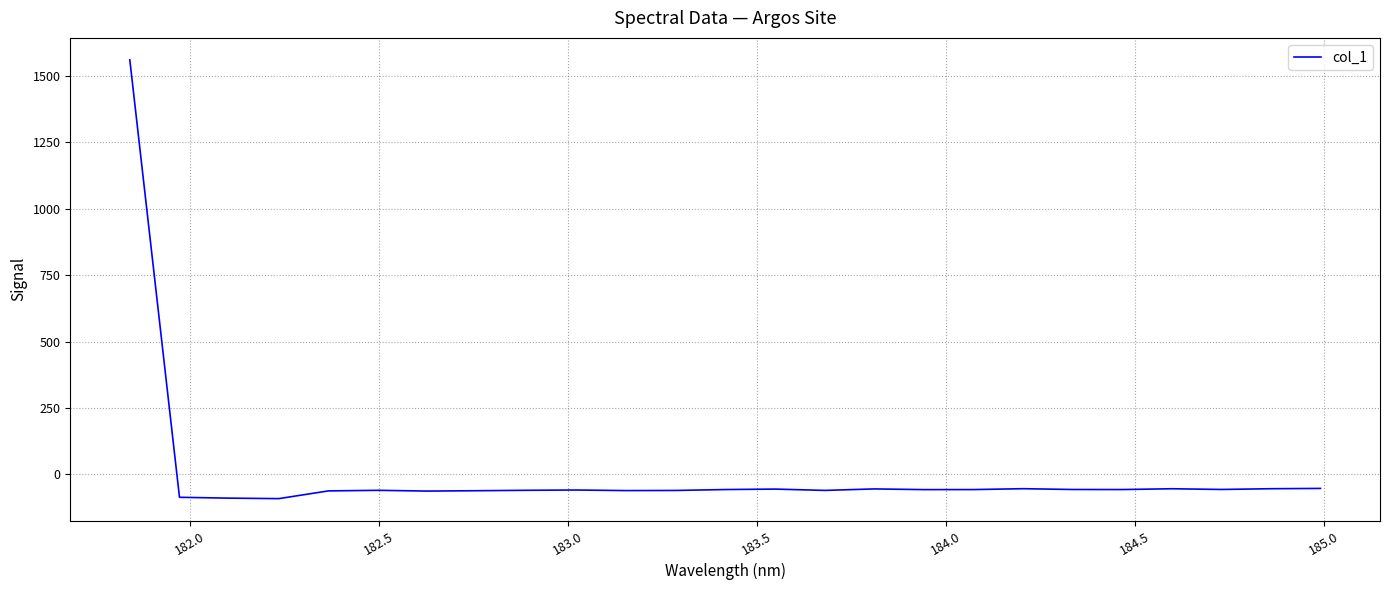

What is the difference between the maximum and minimum values?

1650.4